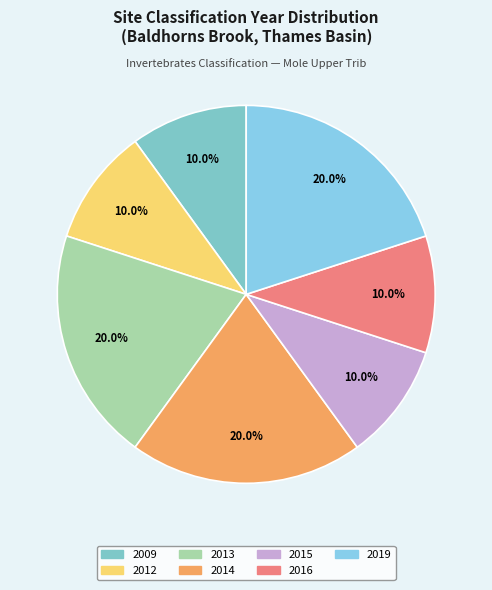

To the nearest percent, what percentage of the pie is 2015?

10%